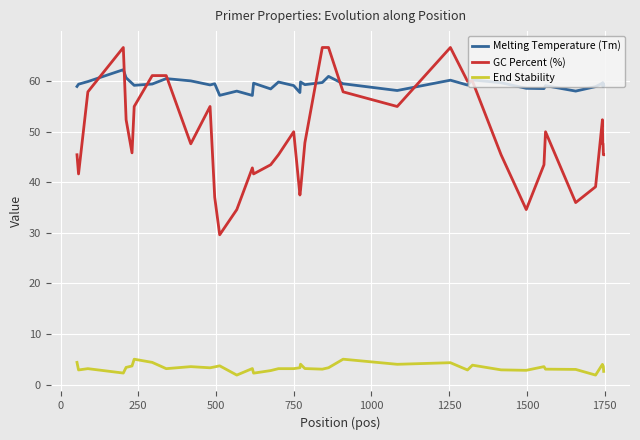

What is the maximum value for GC Percent (%)?

66.7